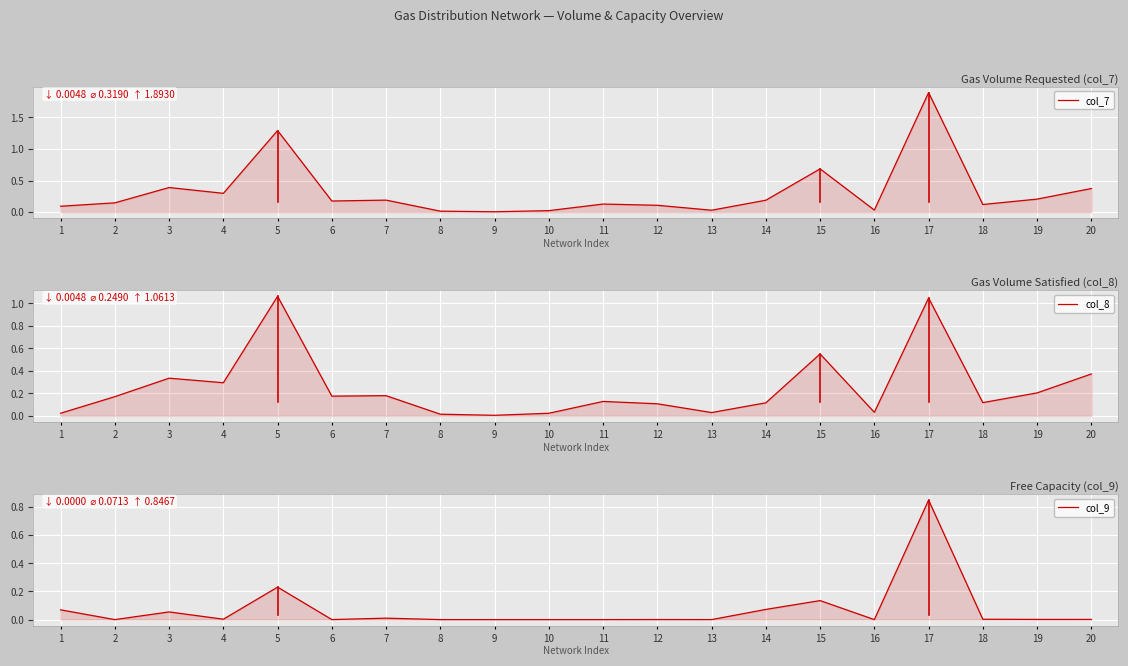

What is the value of the col_8 point at the 6th from the left?

0.2